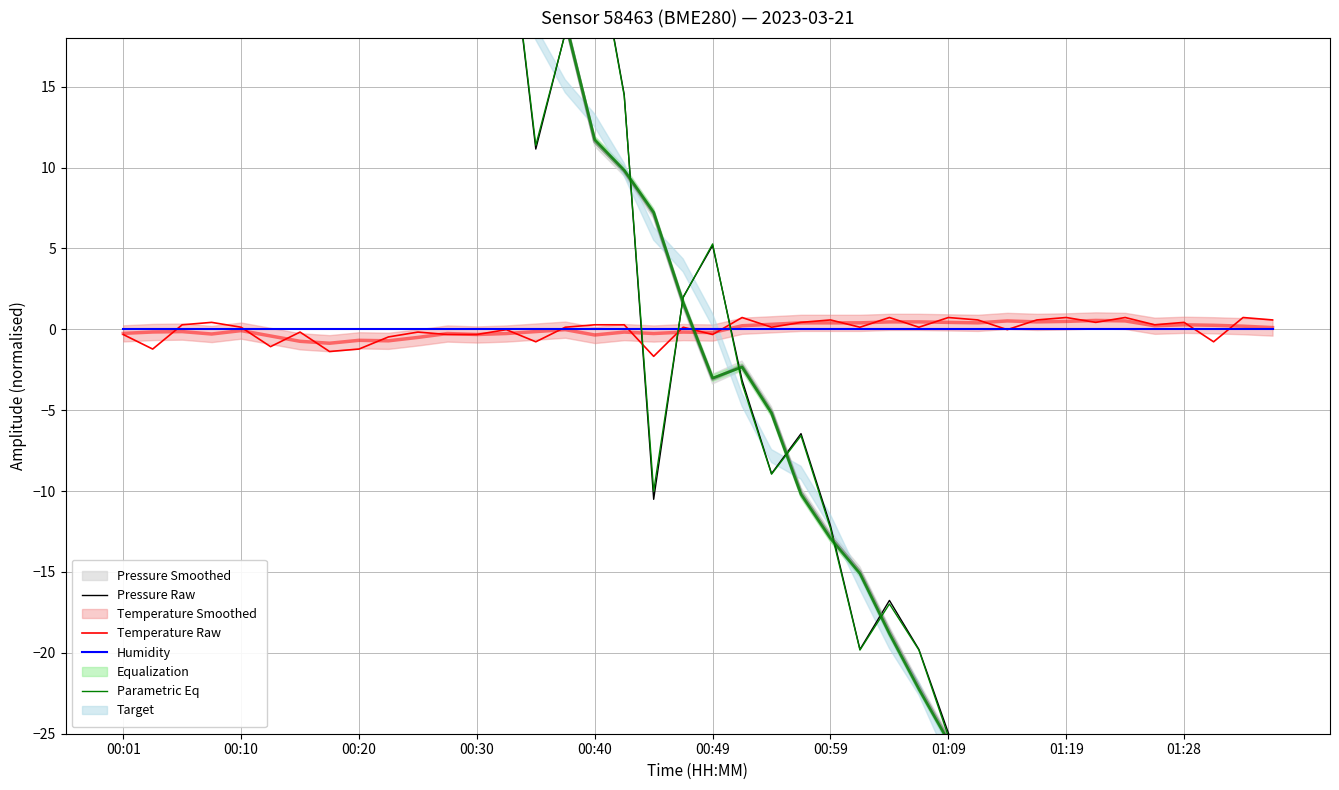

True or false: Humidity has more than 0 points higher than both neighbors.

False